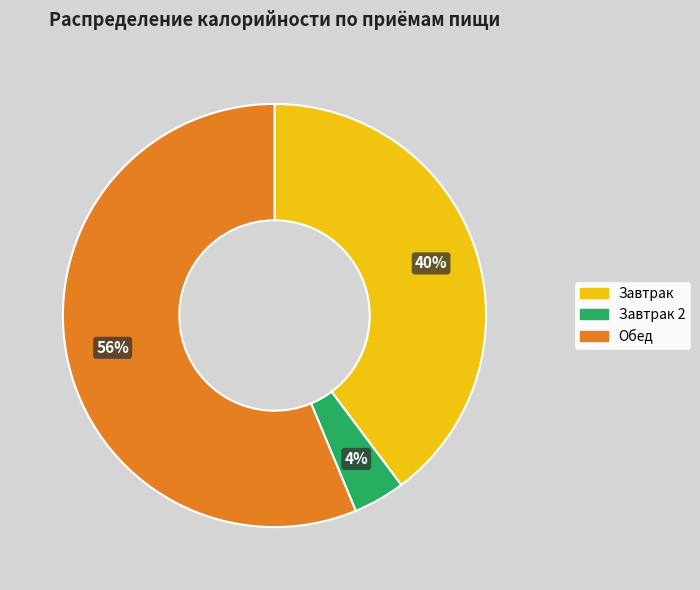

How many slices are in this pie chart?

3